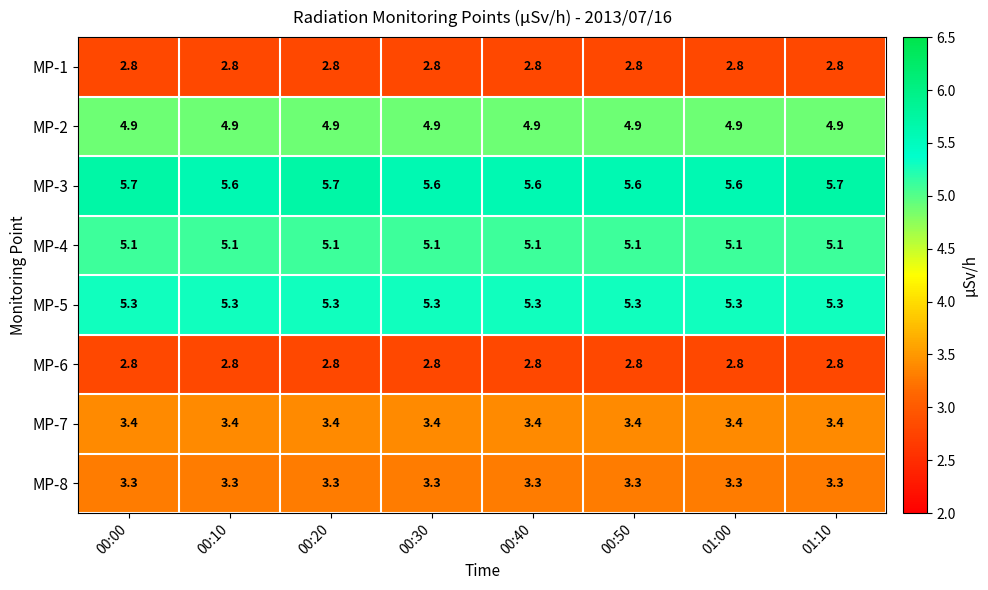

The MP-6 series shows 2.8 at 01:00. True or false?

True